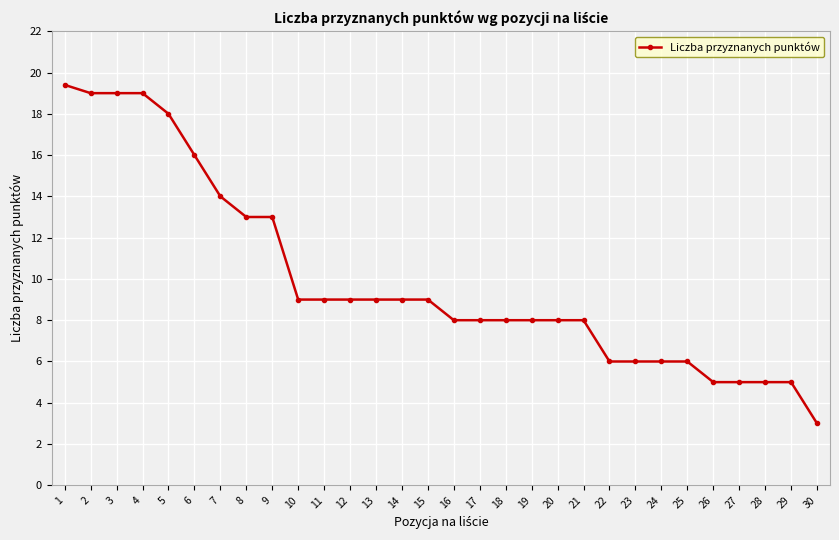

At which category does the chart reach its minimum across all series?

30